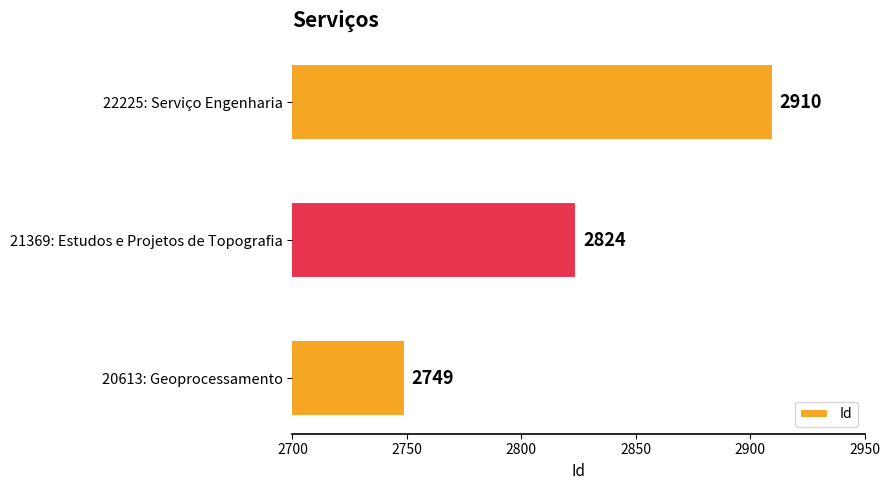

What is the ratio of the value at 22225: Serviço Engenharia to the value at 21369: Estudos e Projetos de Topografia?

1.0